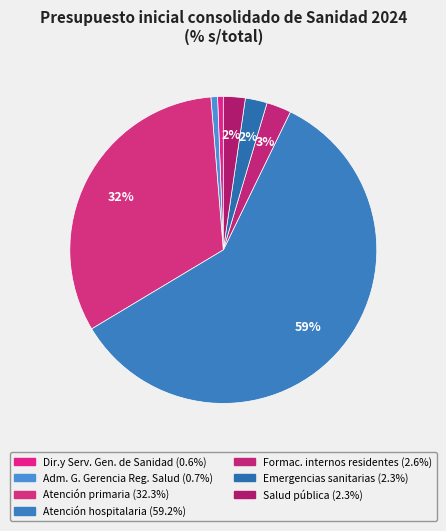

How many slices are in this pie chart?

7